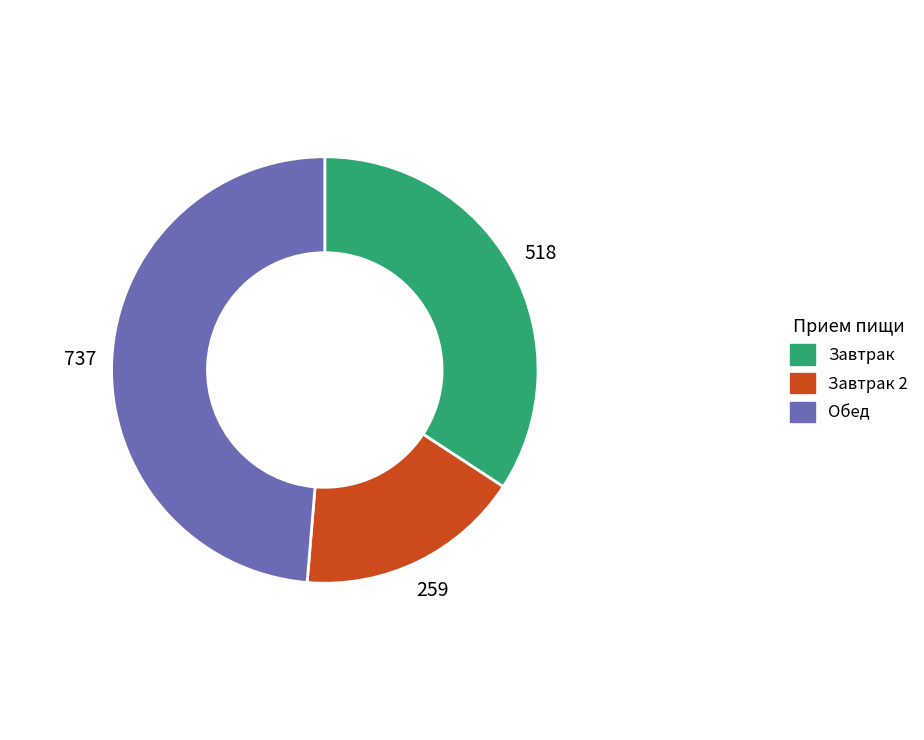

Is there any slice that represents more than half of the pie?

No